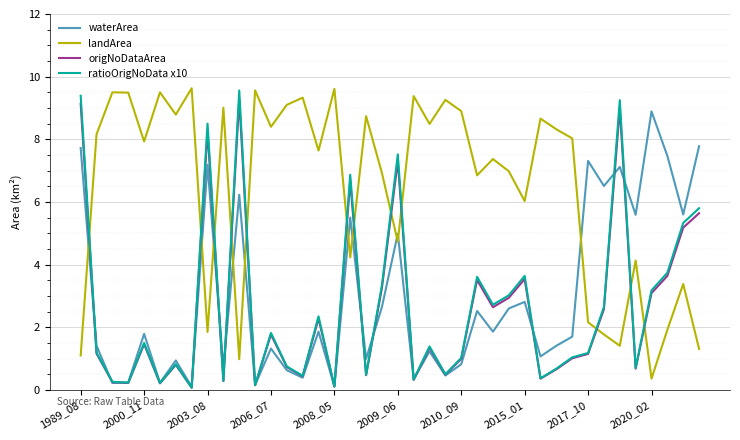

True or false: landArea and ratioOrigNoData x10 cross at least once.

True